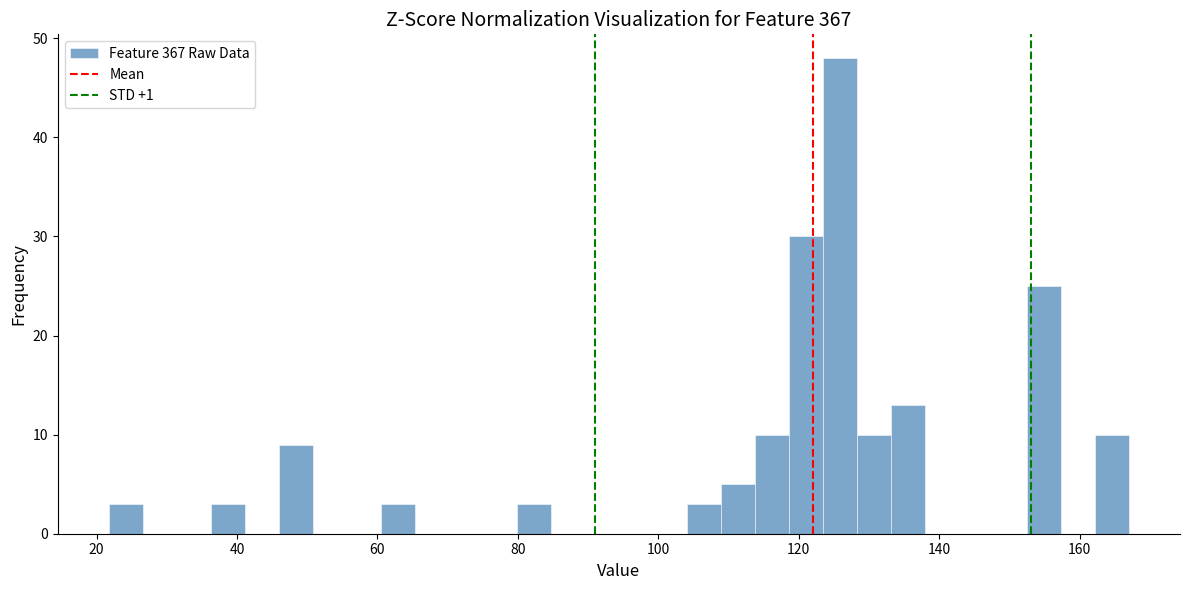

Read against the x-axis, roughly where is the centre of the tallest bar?

126